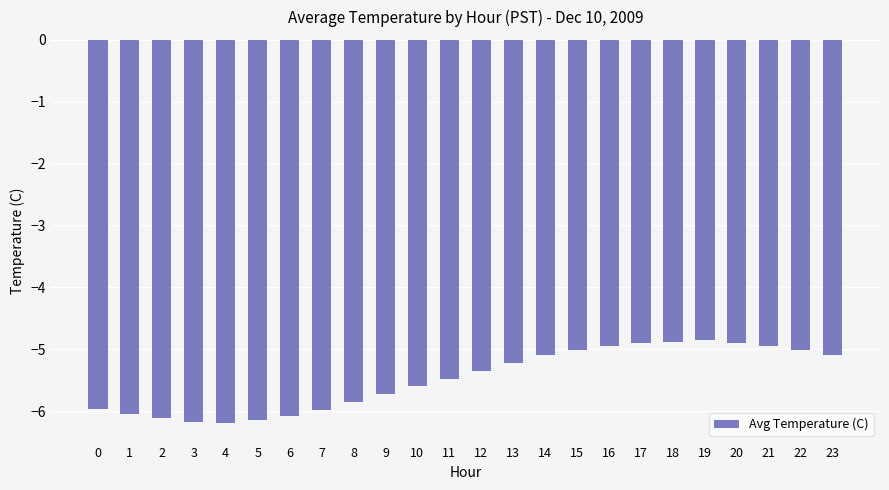

What is the change in value from 13 to 22?

+0.2